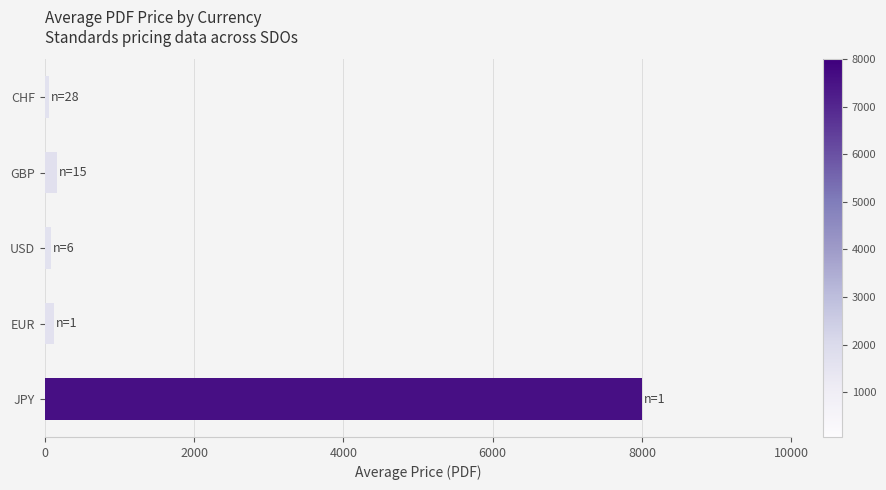

What is the label of the 3rd bar from the top?

USD